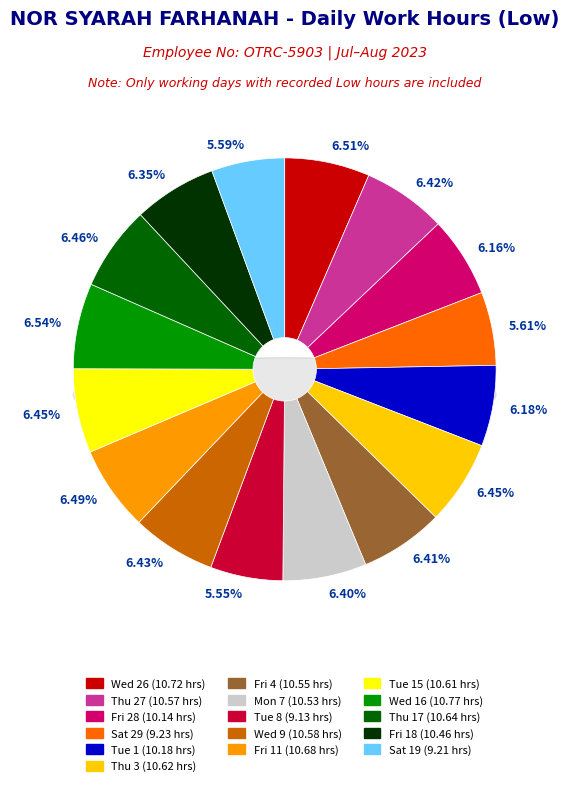

Does Thu 17 represent more than half of the total?

No